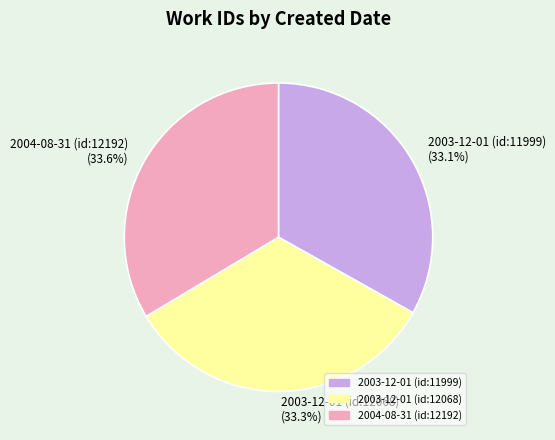

Is there any slice that represents more than half of the pie?

No